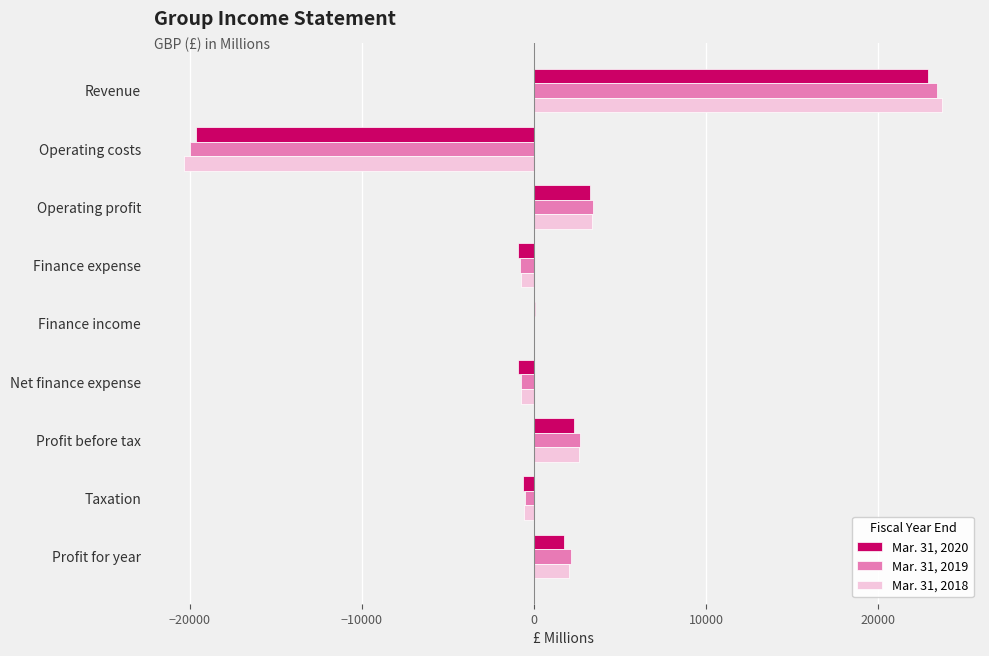

Is the value of Mar. 31, 2018 at Profit before tax greater than the value of Mar. 31, 2019 at Operating costs?

Yes